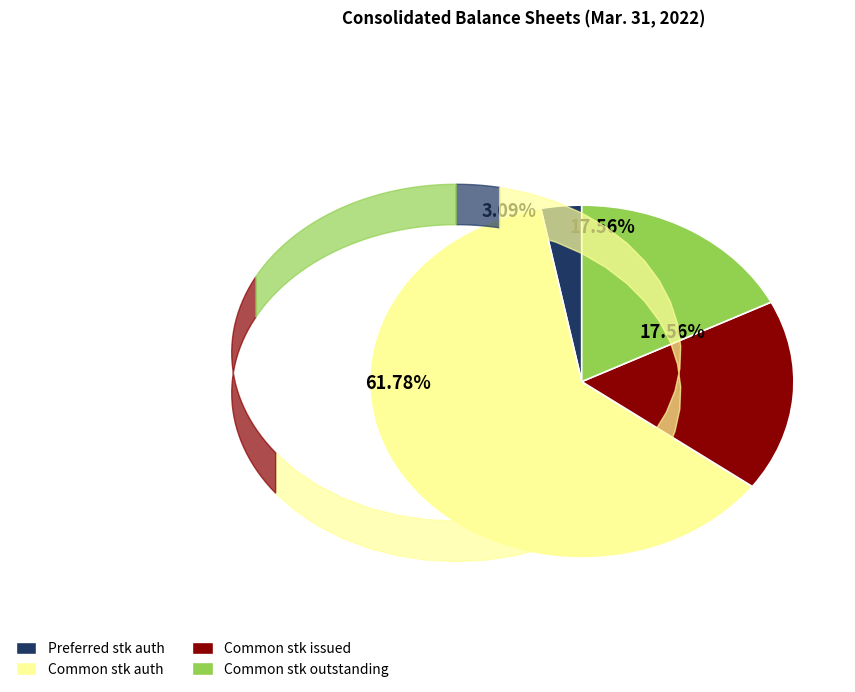

Is there a majority slice in this chart?

Yes